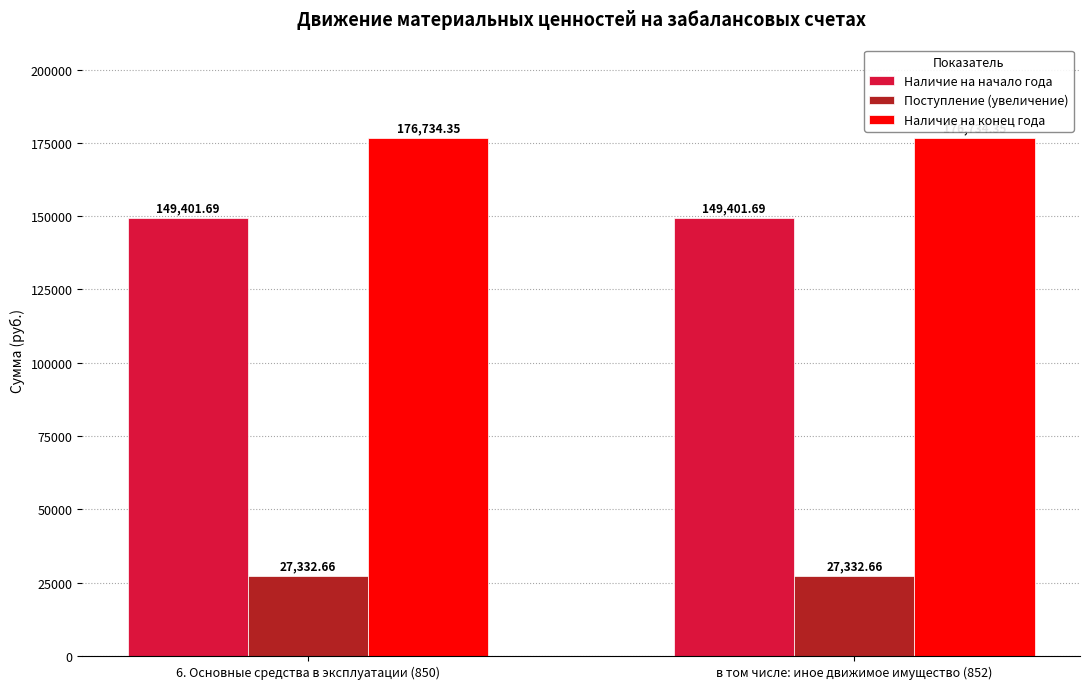

Reading left to right, extract all data points from this chart.

Наличие на начало года: 6. Основные средства в эксплуатации (850)=149401.7	в том числе: иное движимое имущество (852)=149401.7
Поступление (увеличение): 6. Основные средства в эксплуатации (850)=27332.7	в том числе: иное движимое имущество (852)=27332.7
Наличие на конец года: 6. Основные средства в эксплуатации (850)=176734.4	в том числе: иное движимое имущество (852)=176734.4